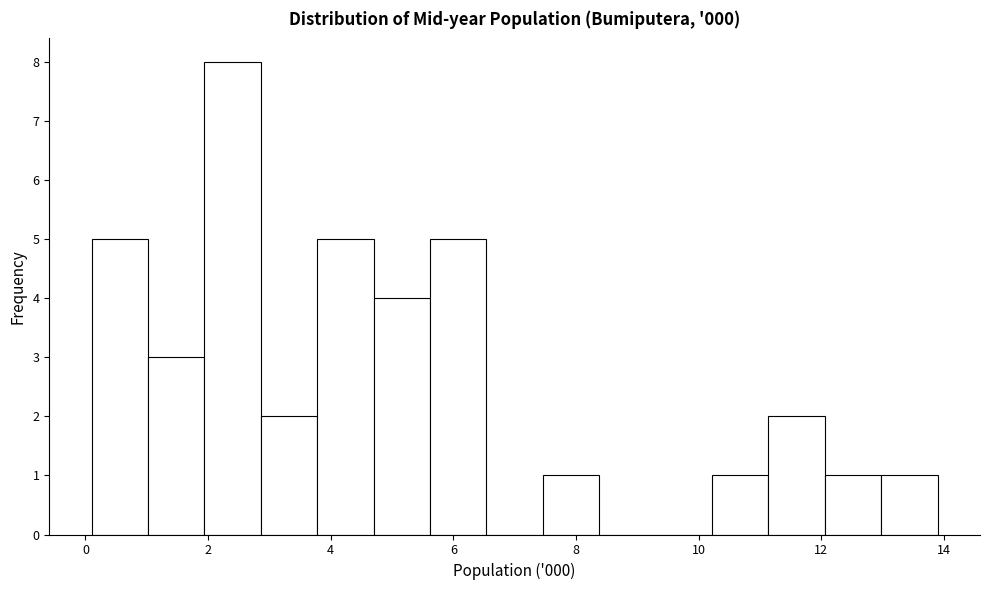

What is the height of the bar covering 4.70 to 5.62 on the x-axis? Neither the bar edges nor the heights are printed on the chart, so give them approximately, as read against the axes.

4